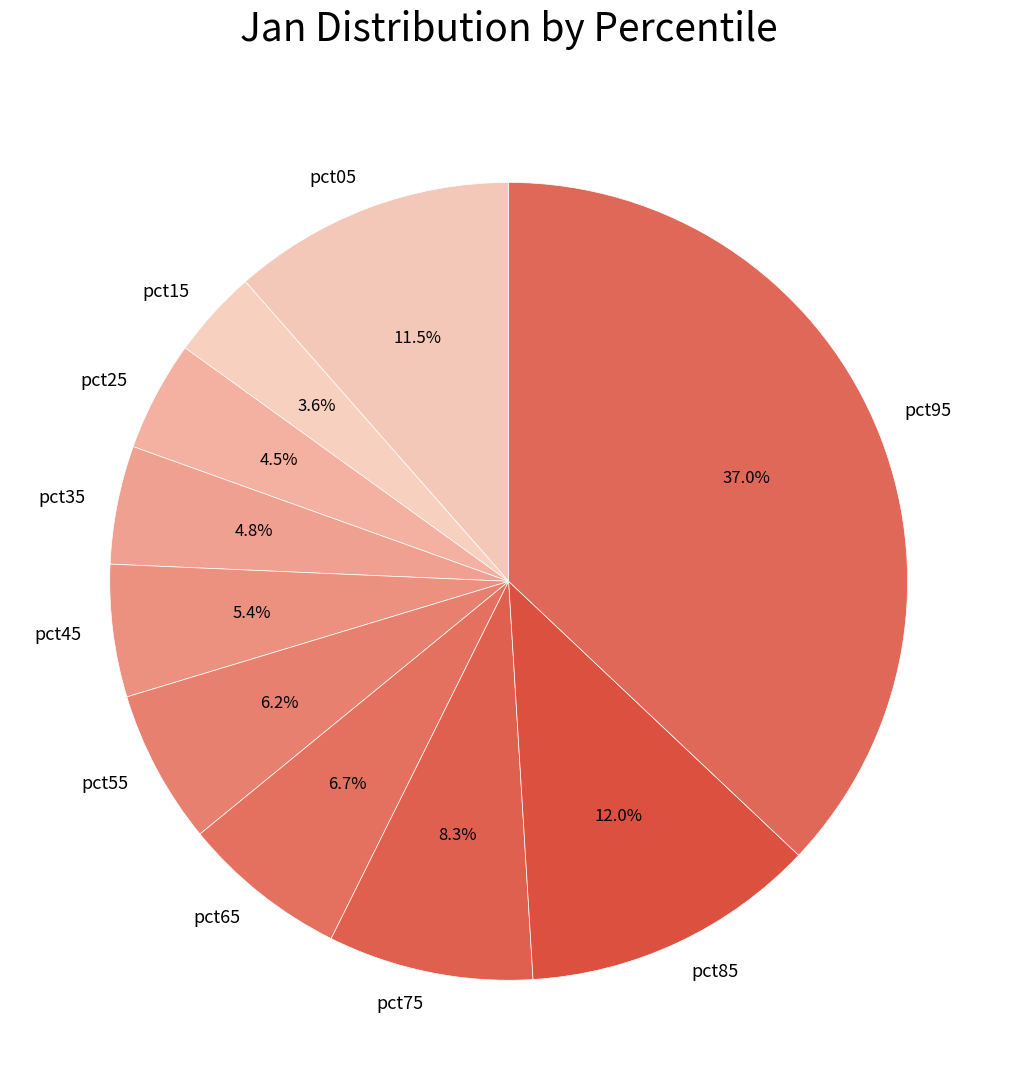

Does pct55 represent more than half of the total?

No